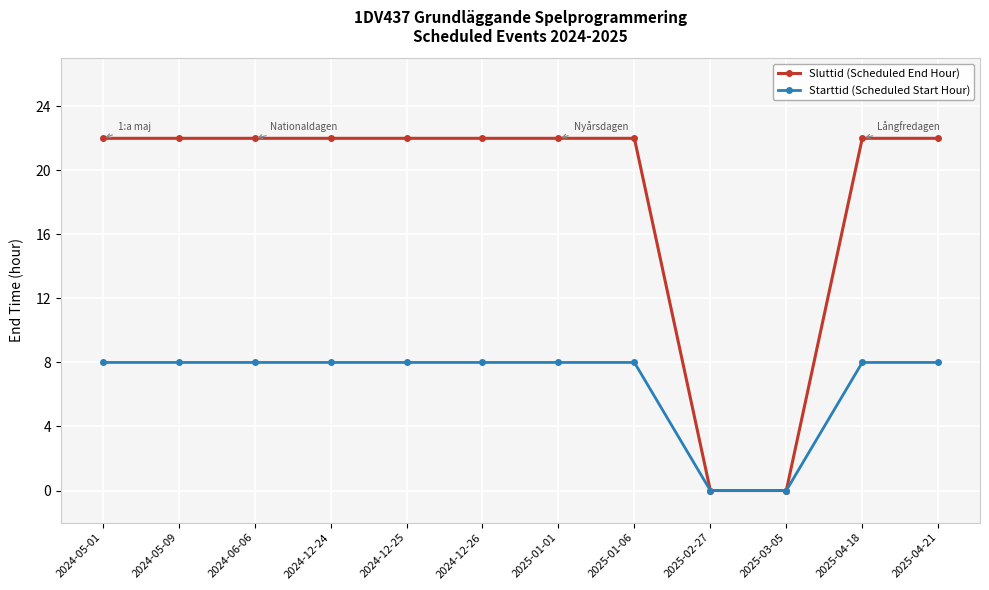

Reading left to right, list all the values displayed in this chart.

Sluttid (Scheduled End Hour): 22	22	22	22	22	22	22	22	0	0	22	22
Starttid (Scheduled Start Hour): 8	8	8	8	8	8	8	8	0	0	8	8